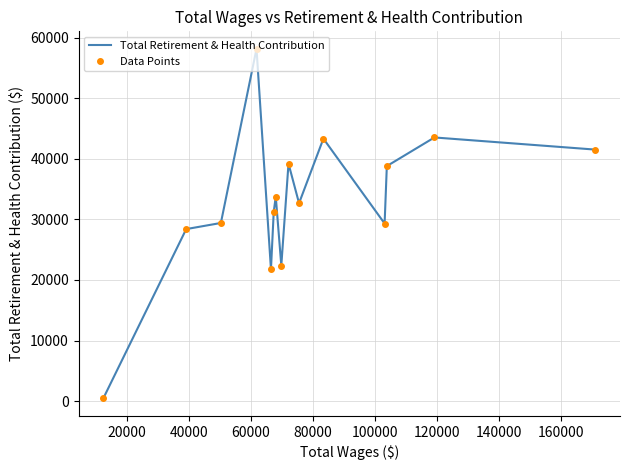

Which series has the largest total across all categories?

Total Retirement & Health Contribution